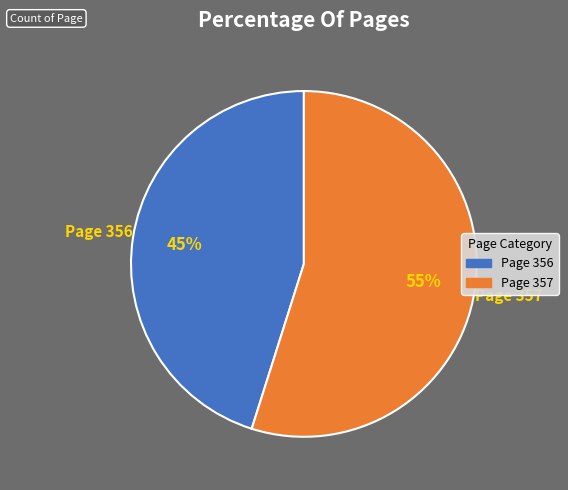

The Page 356 slice represents 31% of the pie. True or false?

False